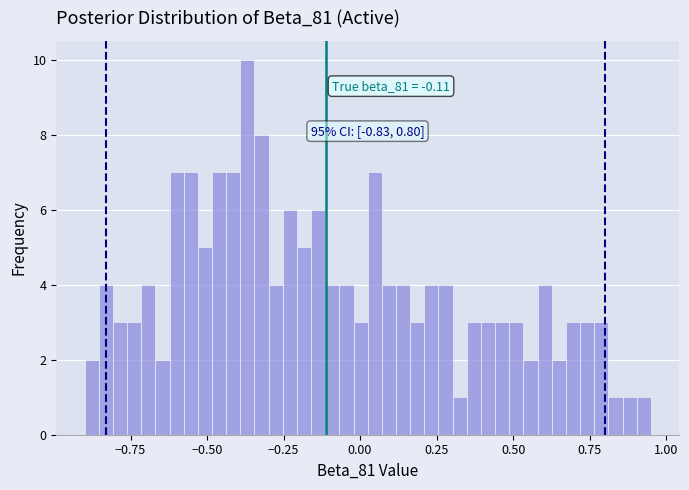

Around what value on the x-axis is the tallest bar? Give the approximate position of its centre, as read against the axis.

-0.35